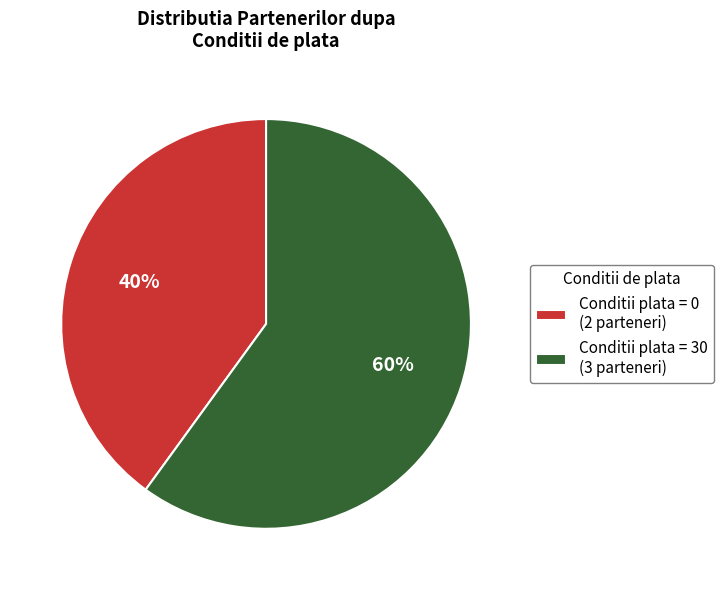

What is the ratio of the value at Conditii plata = 30 (3 parteneri) to the value at Conditii plata = 0 (2 parteneri)?

1.5